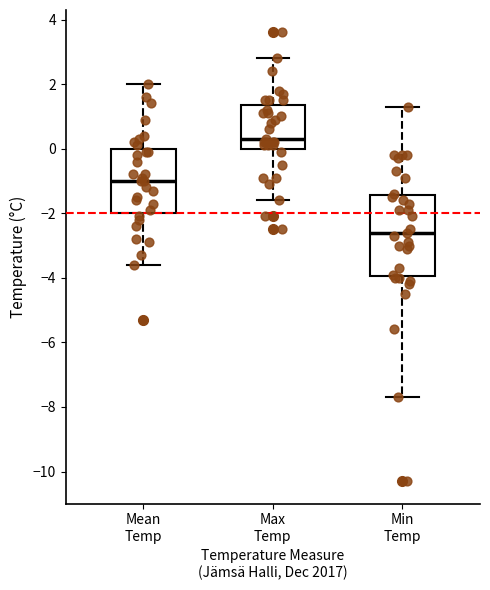

Which box has the lowest median line?

Min Temp